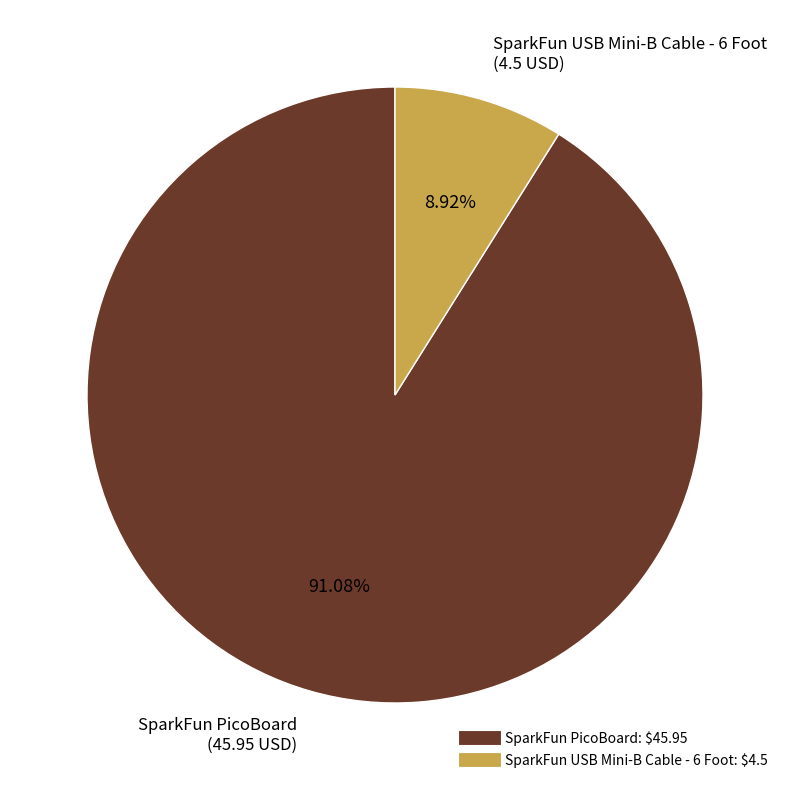

Is there a majority slice in this chart?

Yes